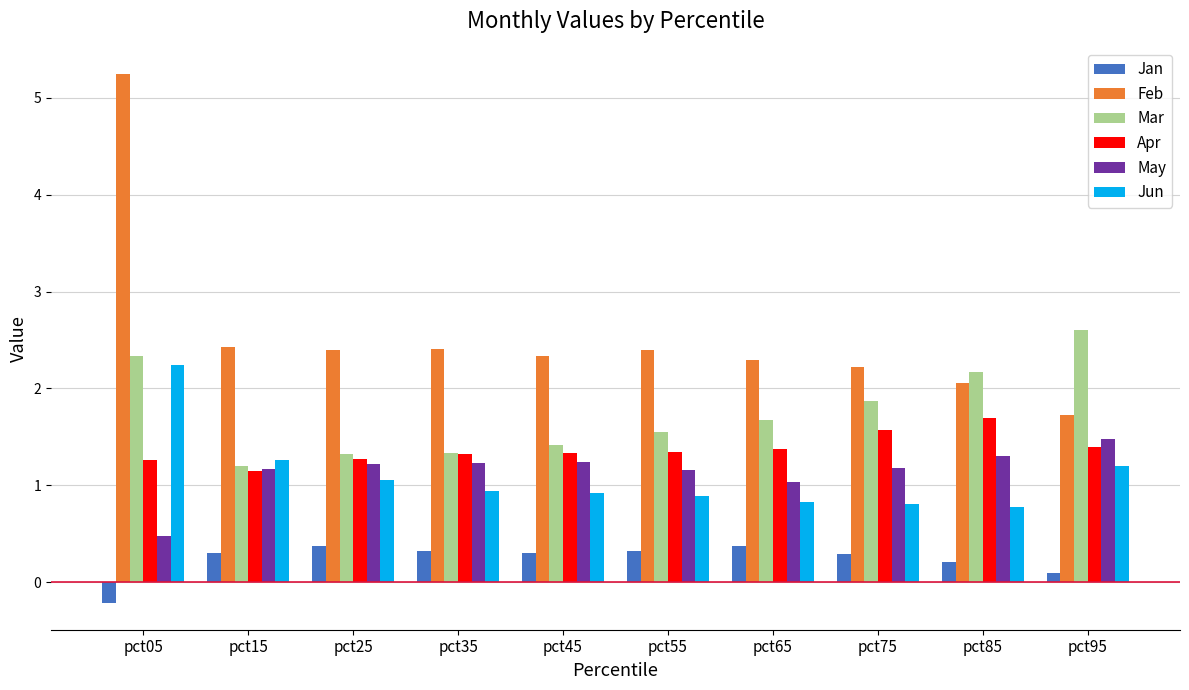

What is the sum of all Jan values?

2.4